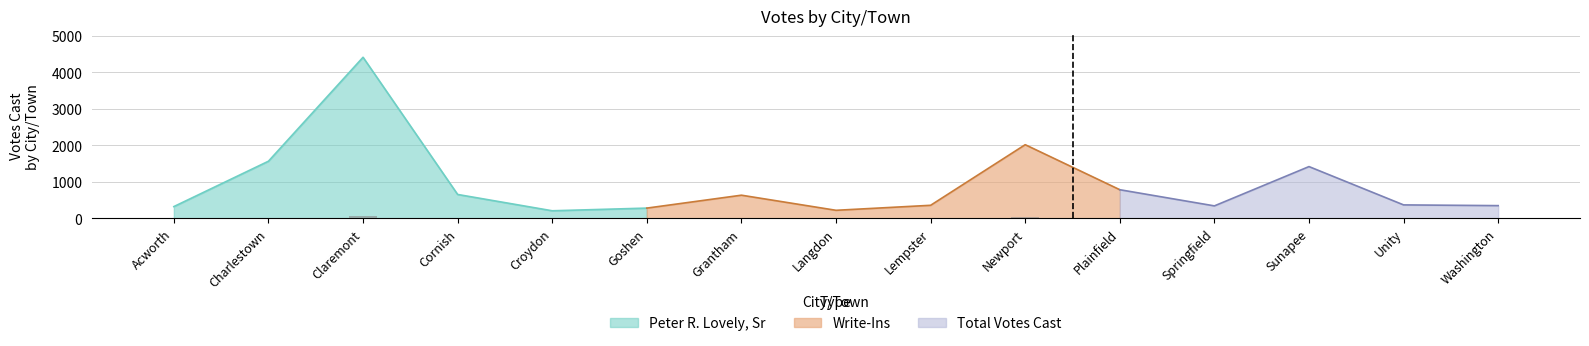

How many groups of bars are there?

15